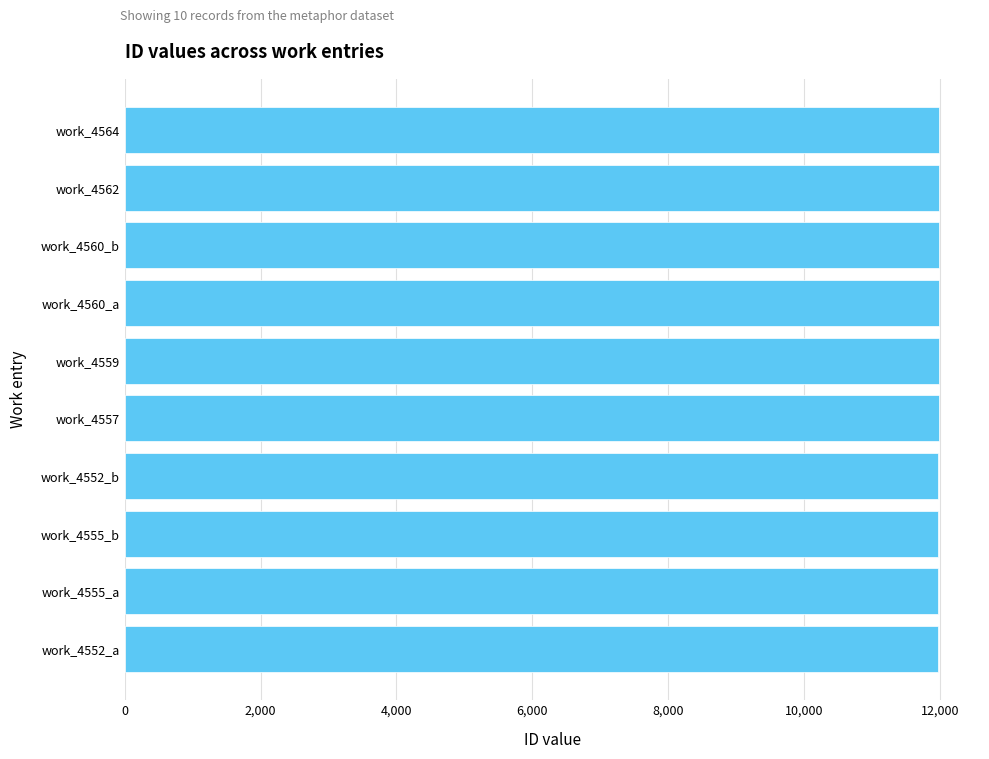

What is the sum of all values?

119775